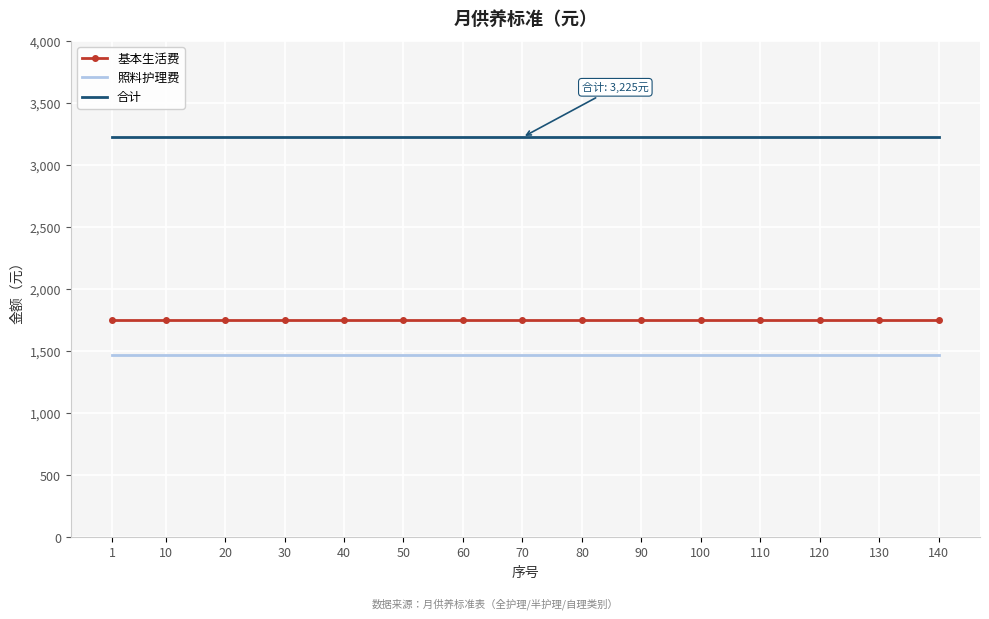

What is the maximum value for 基本生活费?

1755